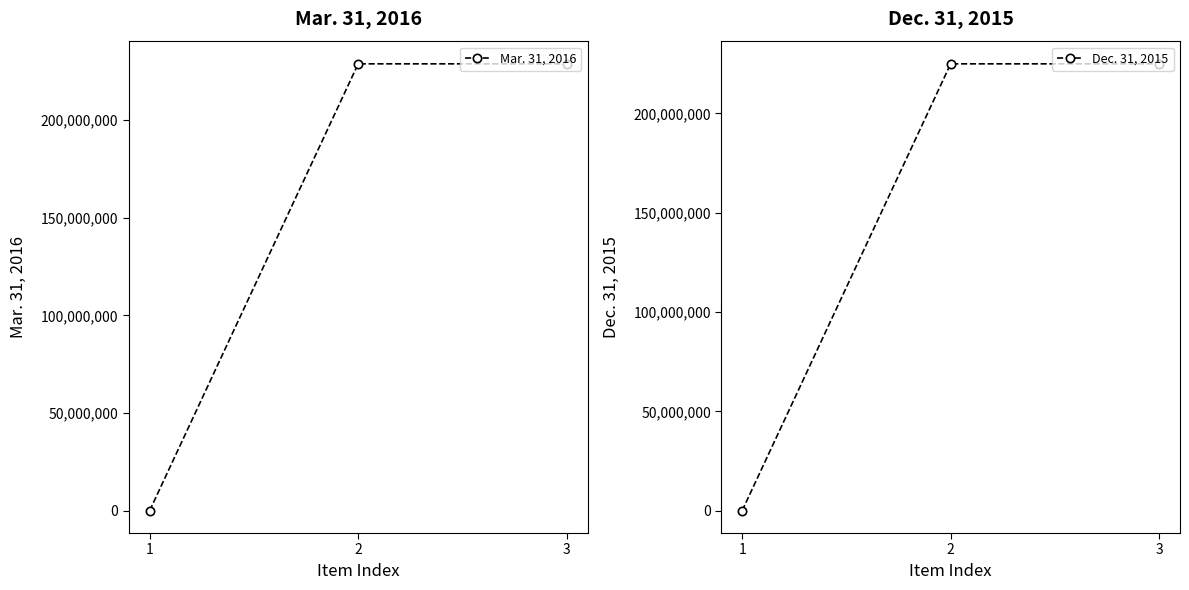

The value of Dec. 31, 2015 at 2 is 224970412. True or false?

True